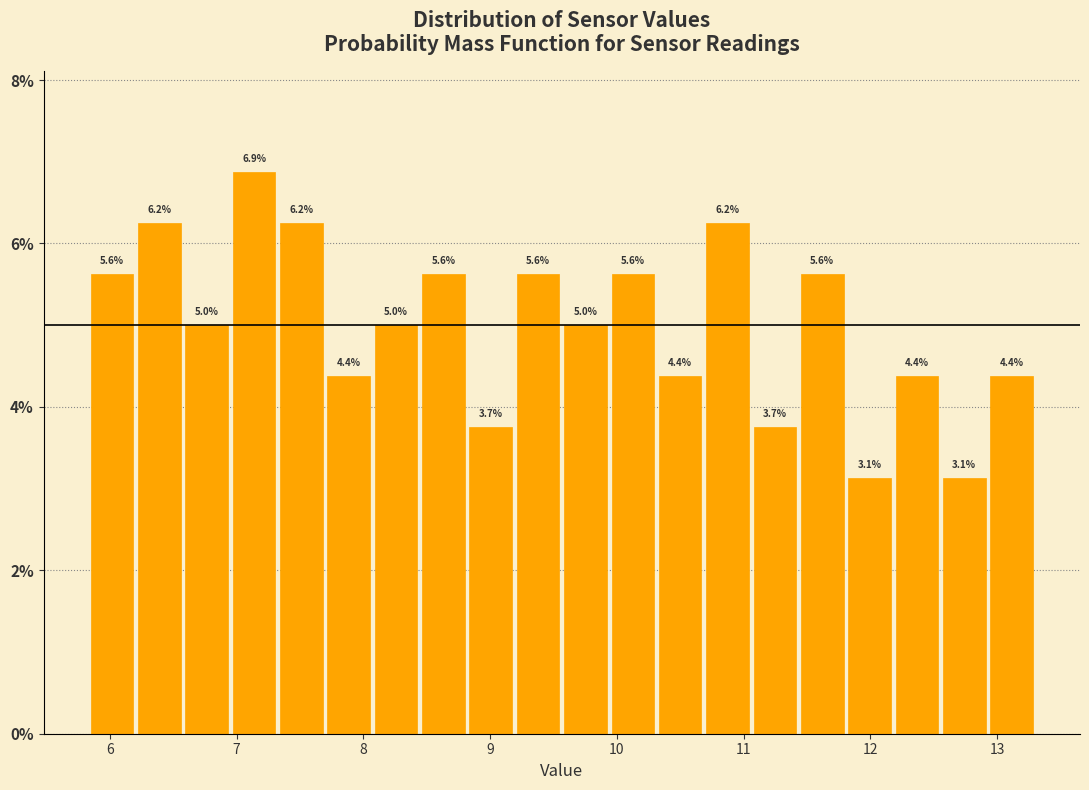

Around what value on the x-axis is the tallest bar? Give the approximate position of its centre, as read against the axis.

7.1